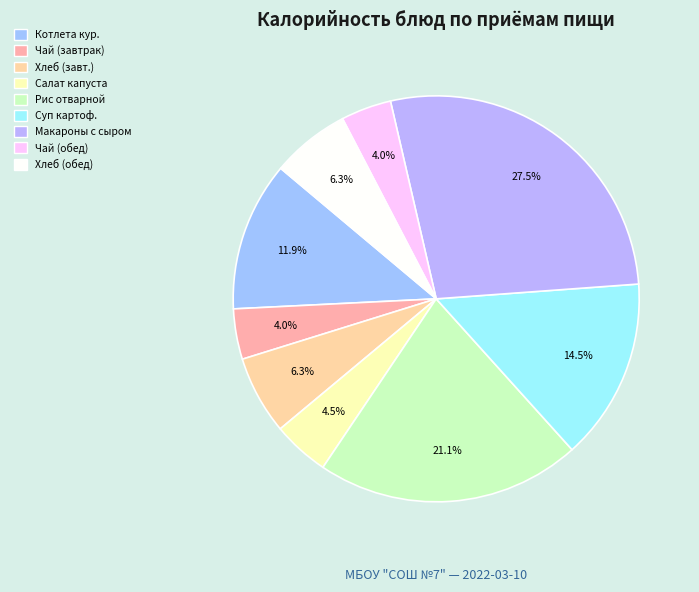

How many slices are in this pie chart?

9